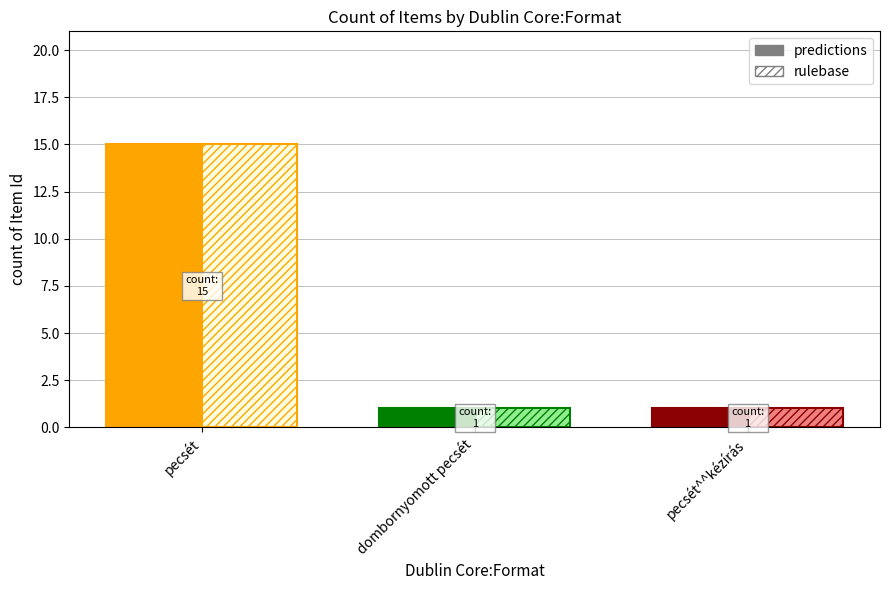

What are all the series names shown in the legend?

predictions, rulebase